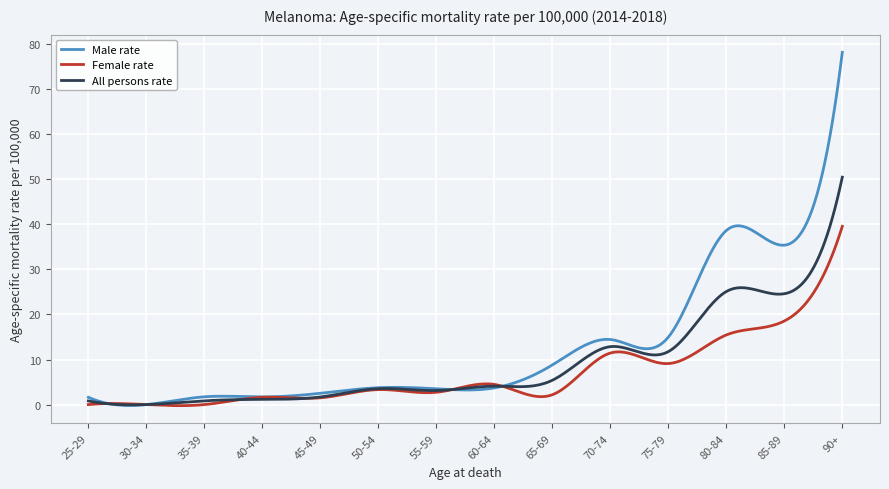

How many categories are shown in the chart?

14